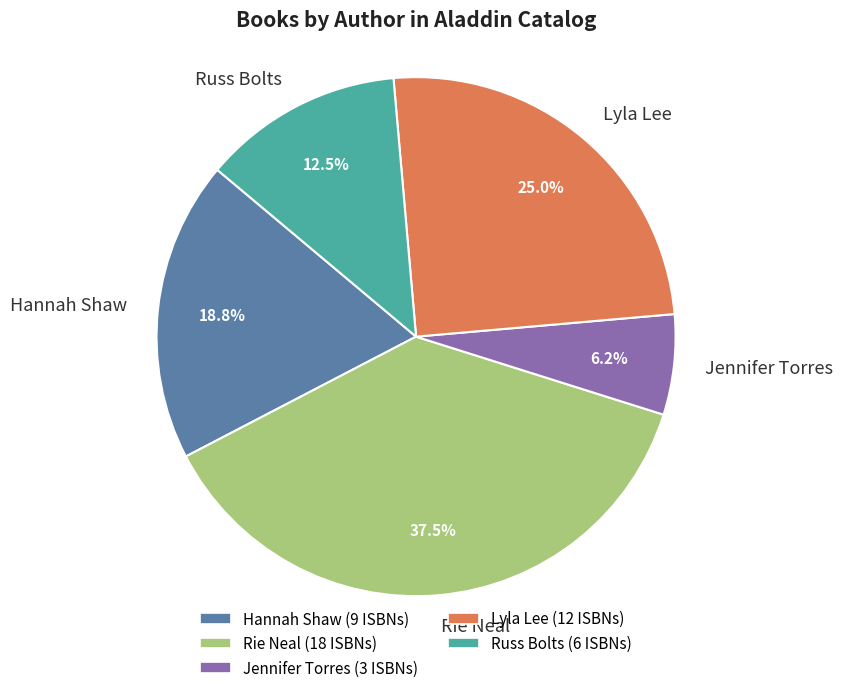

Which has a higher value, Rie Neal or Jennifer Torres?

Rie Neal